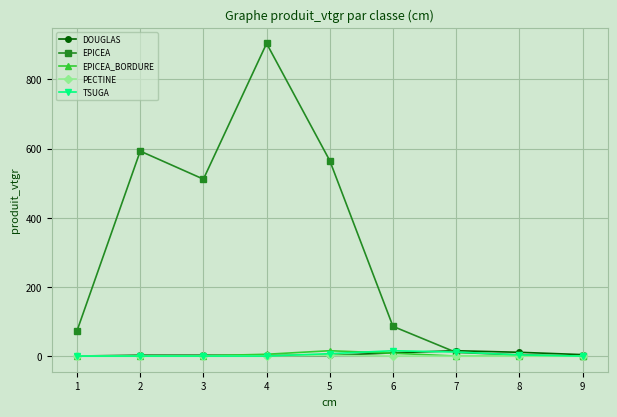

Which series has the largest total across all categories?

EPICEA